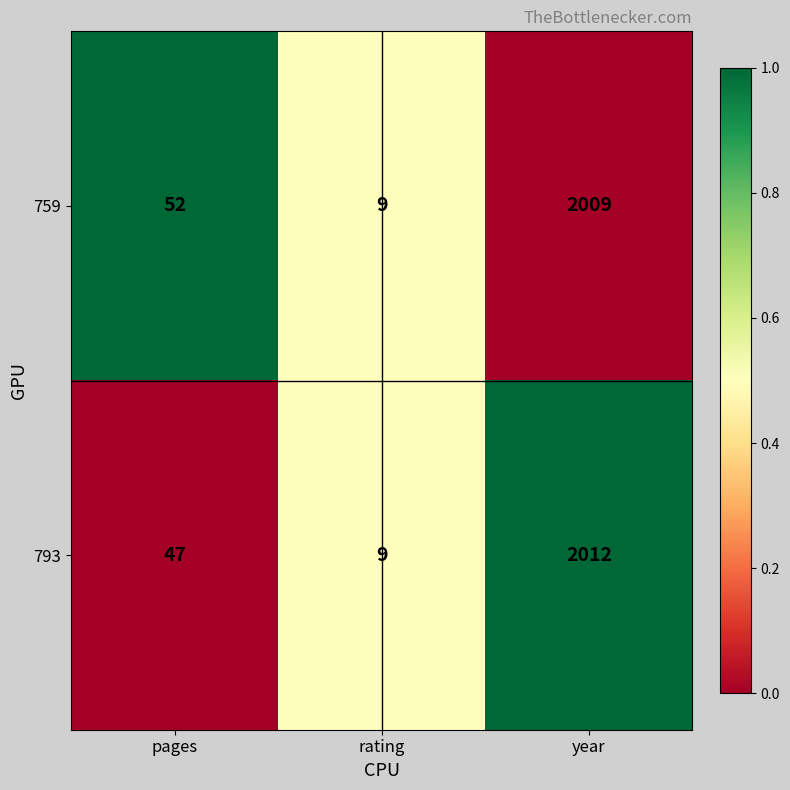

Reading right to left, extract all data points from this chart.

759: year=2009	rating=9	pages=52
793: year=2012	rating=9	pages=47